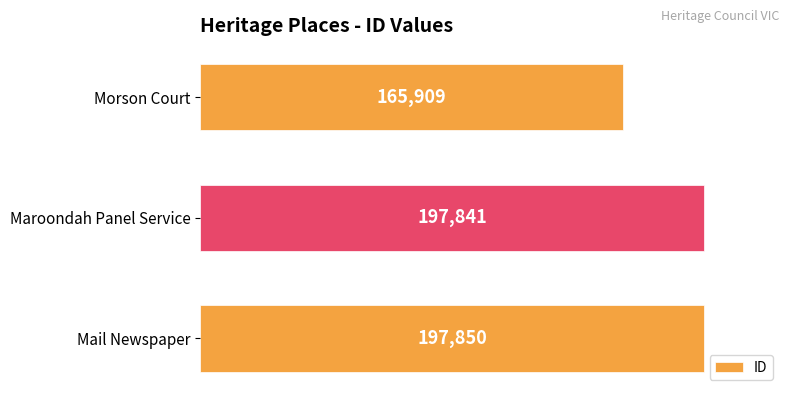

True or false: the data shows 197850 at Mail Newspaper.

True